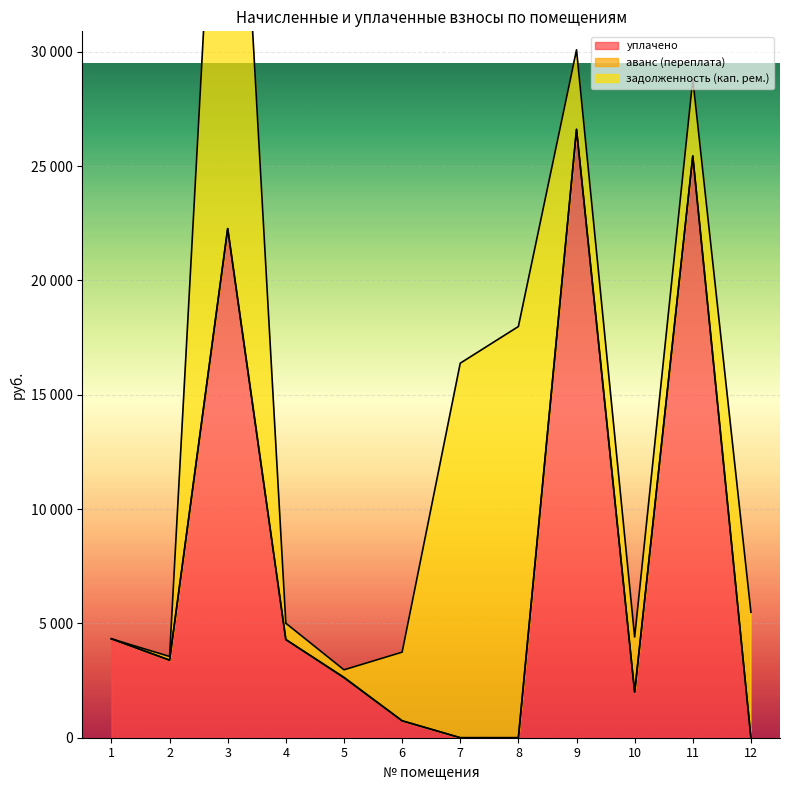

Count the number of data series in this chart.

3